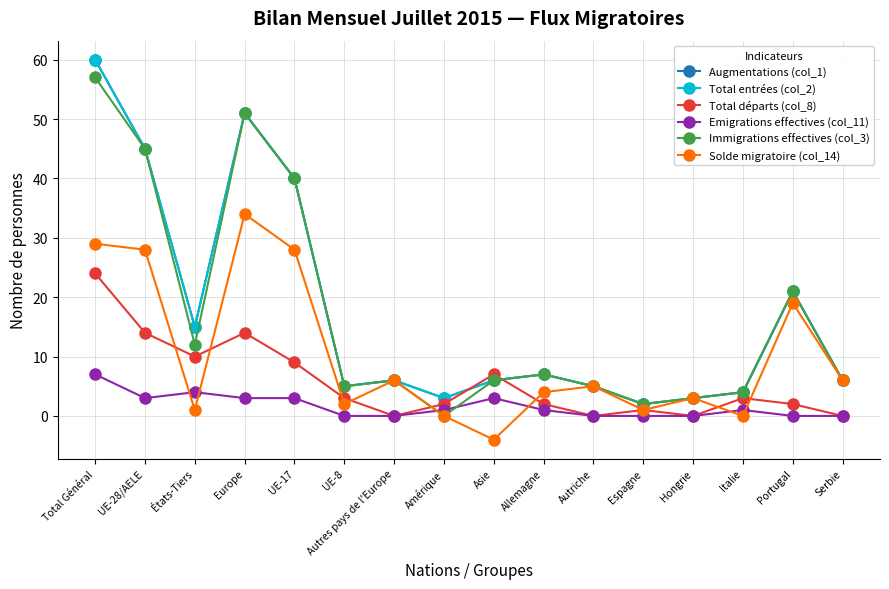

Which series has the largest total across all categories?

Augmentations (col_1)